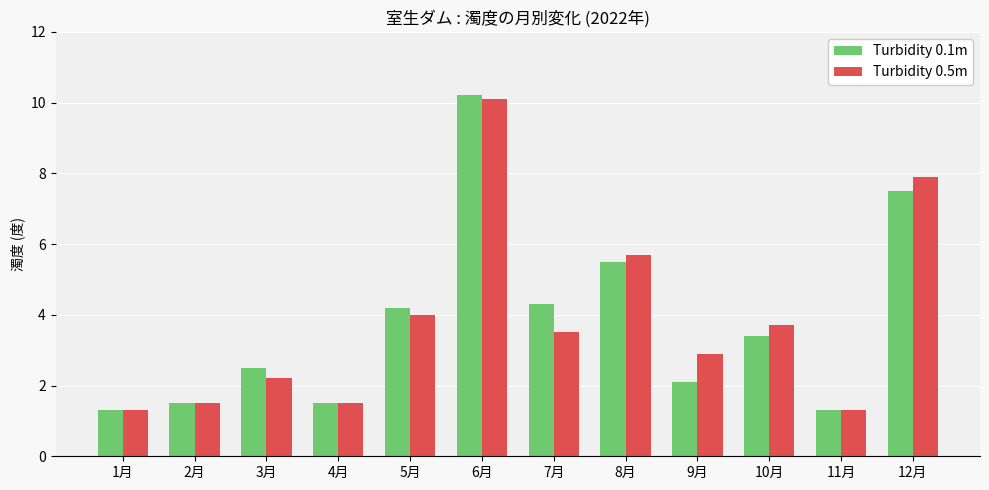

Does the chart contain stacked bars?

No